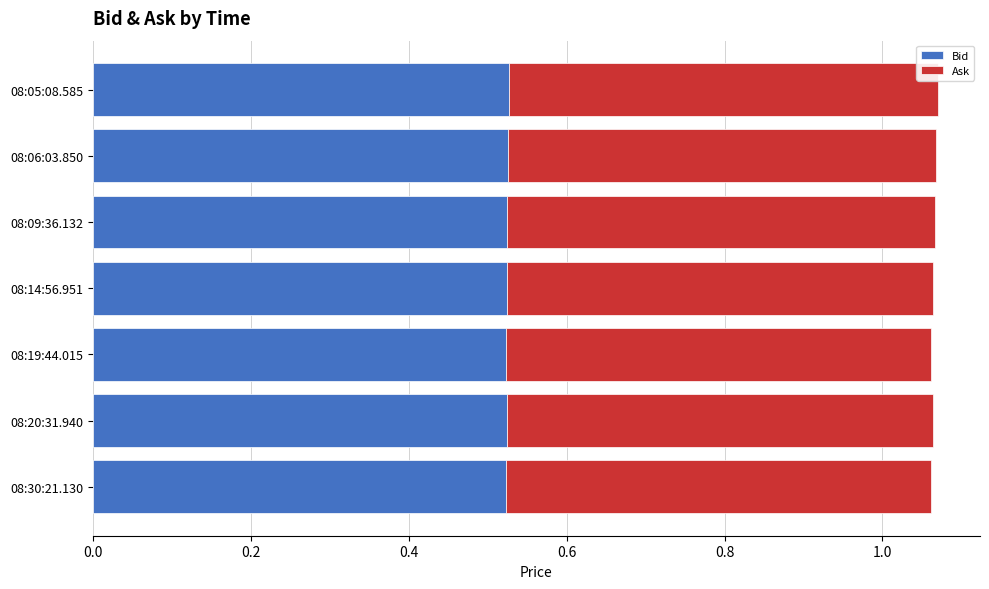

True or false: Bid has a value of 0.9 at 08:30:21.130.

False